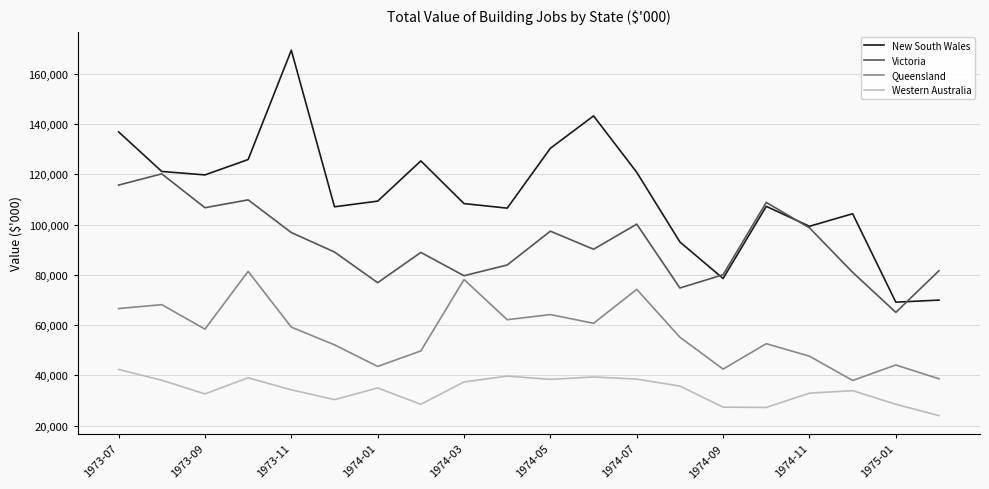

What is the maximum value shown in the chart?

169460